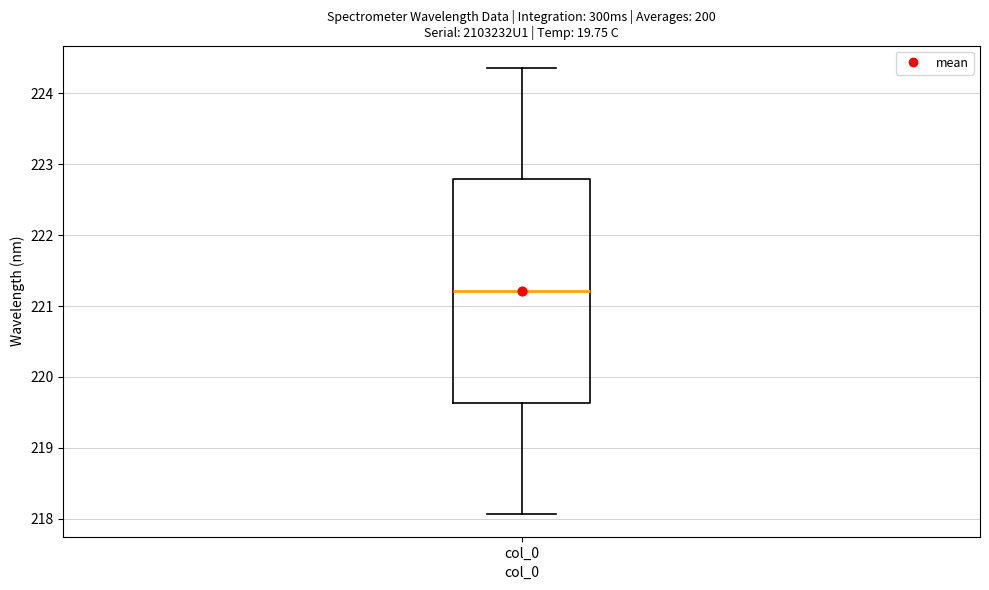

Transcribe this box plot: give where the median line is, the range the box spans, and where the two whiskers end, as read against the y-axis. The values are not printed on the chart, so give them approximately, as read against the axis.

median 221.2, box 219.6 to 222.8, whiskers 218.1 to 224.4